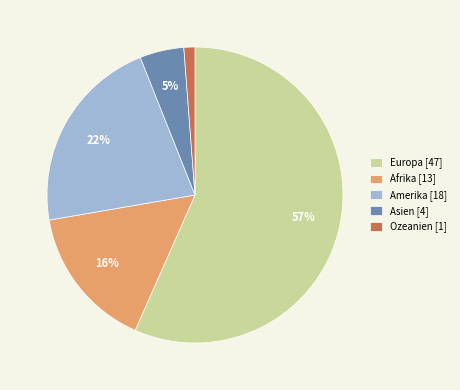

Approximately how many times larger is the value at Afrika compared to Europa?

0.3